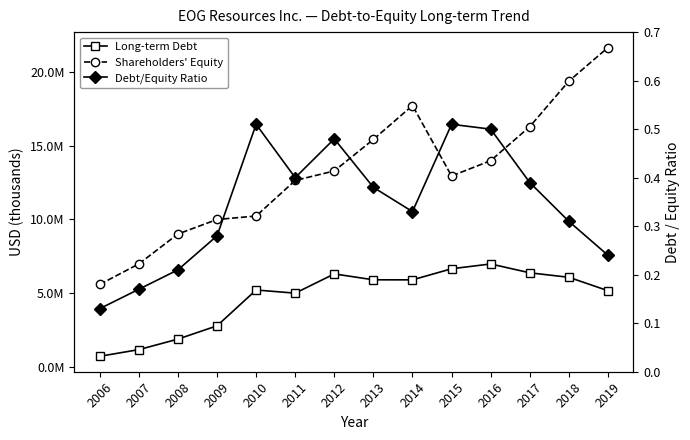

True or false: Debt/Equity Ratio and Shareholders' Equity intersect in this chart.

False